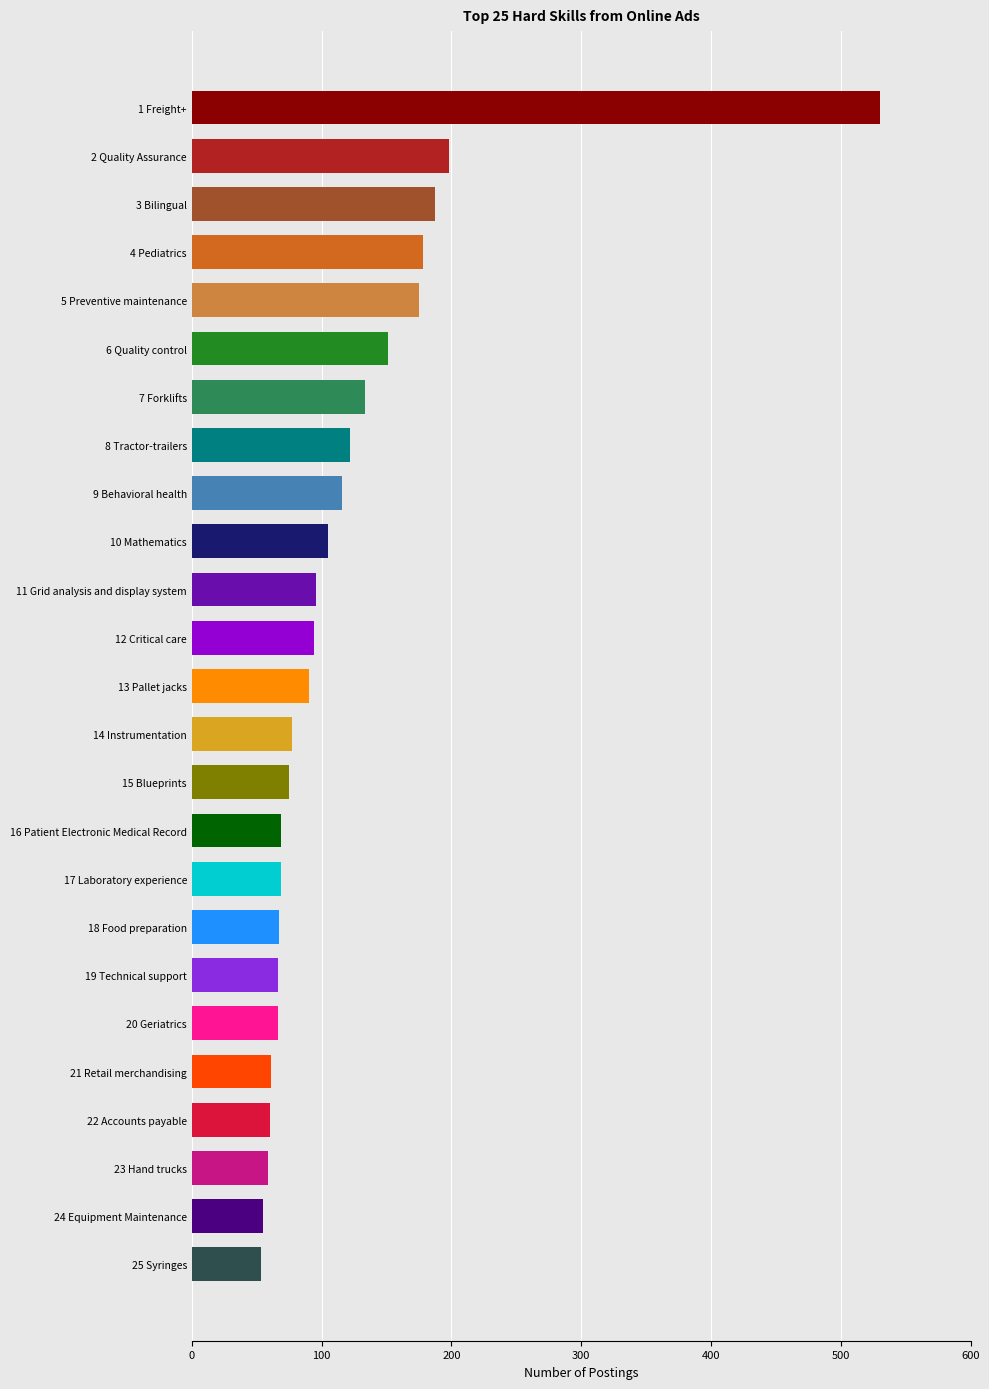

How many distinct data groups are displayed?

1